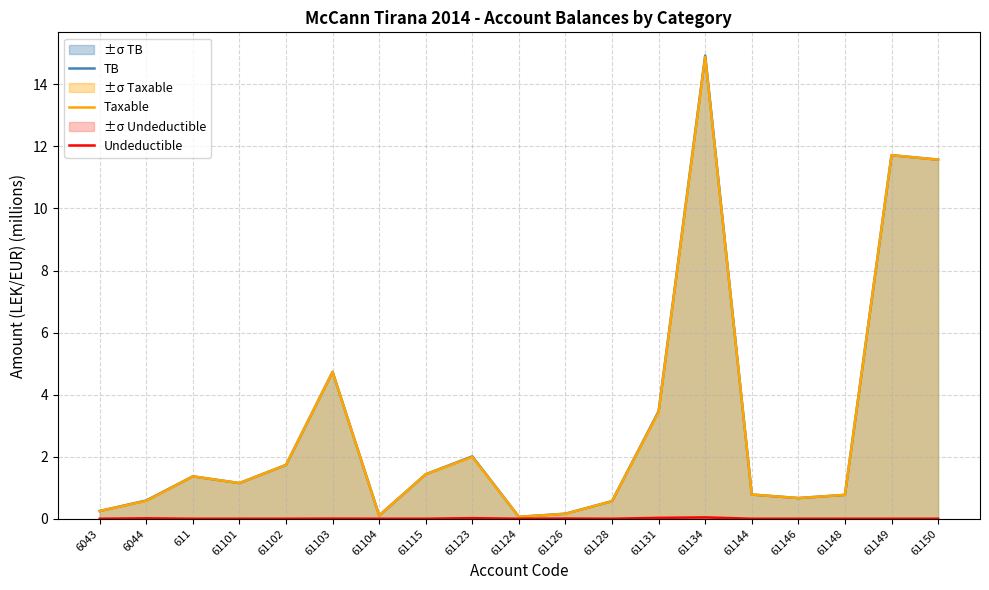

Which has a higher value, 61128 or 61144?

61144